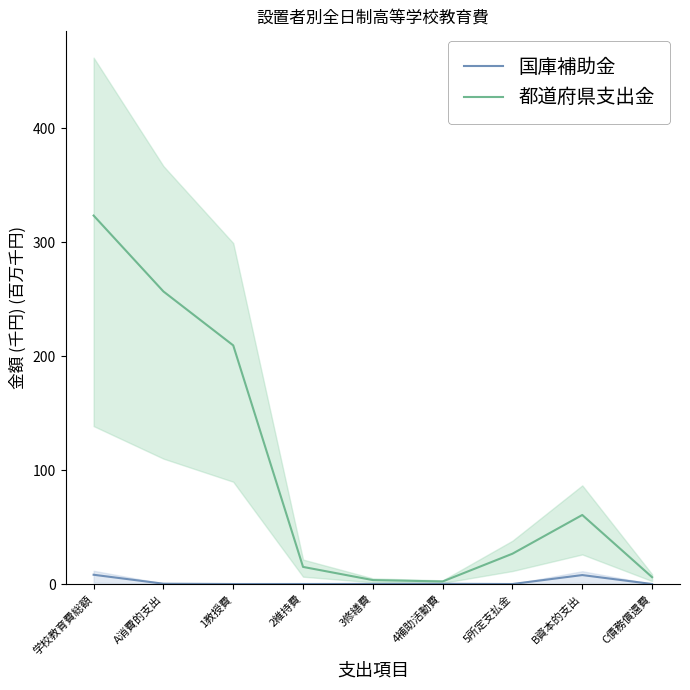

True or false: 国庫補助金 and 都道府県支出金 cross at least once.

False